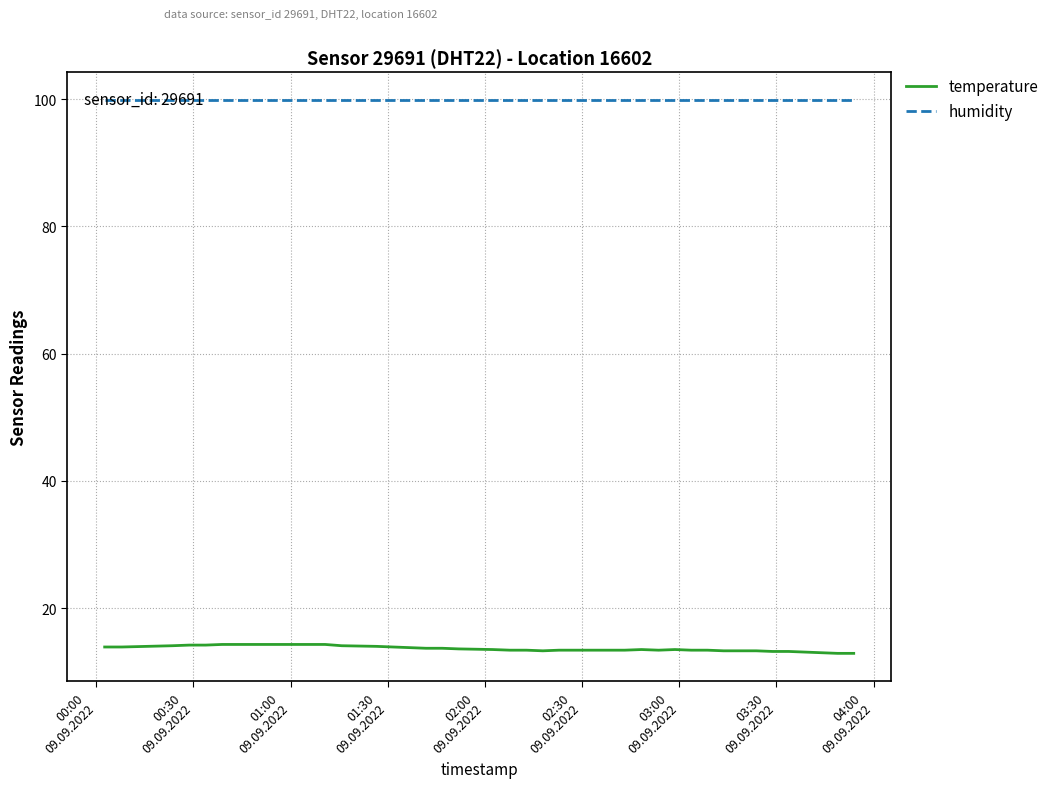

Where does the temperature series first go above 13?

00:00
09.09.2022